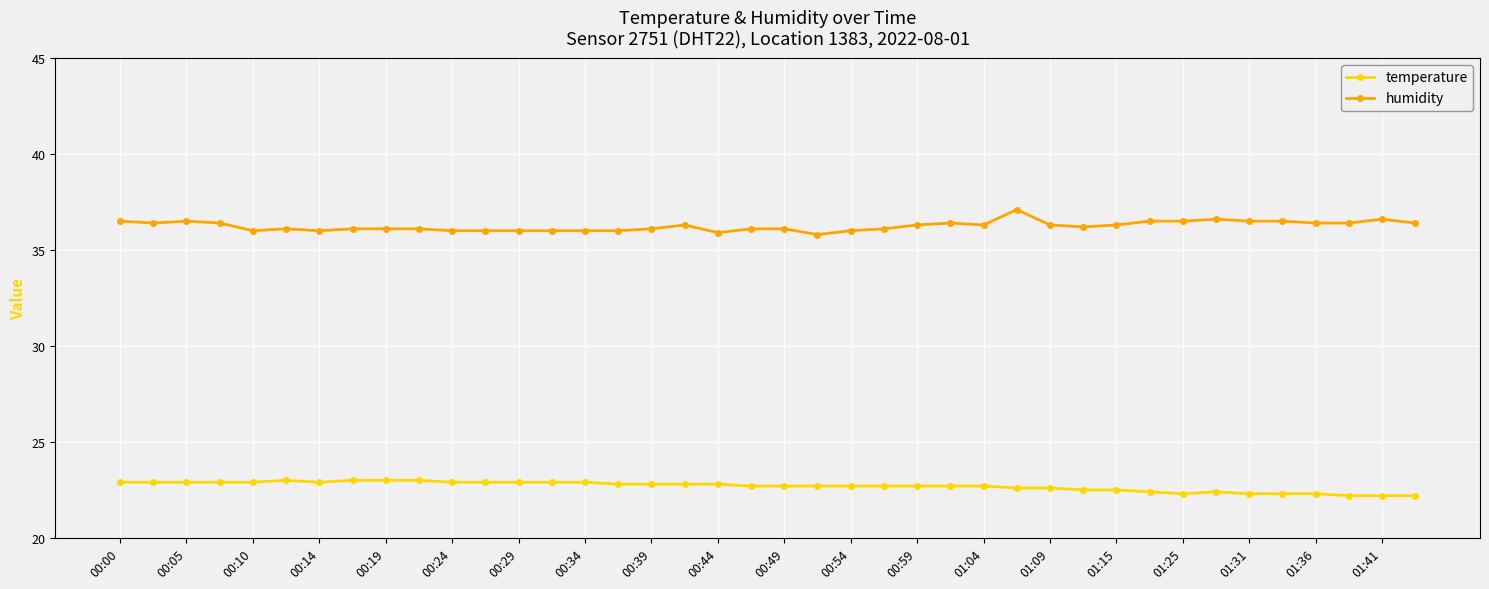

What is the value of the temperature point at the 20th from the left?

22.7